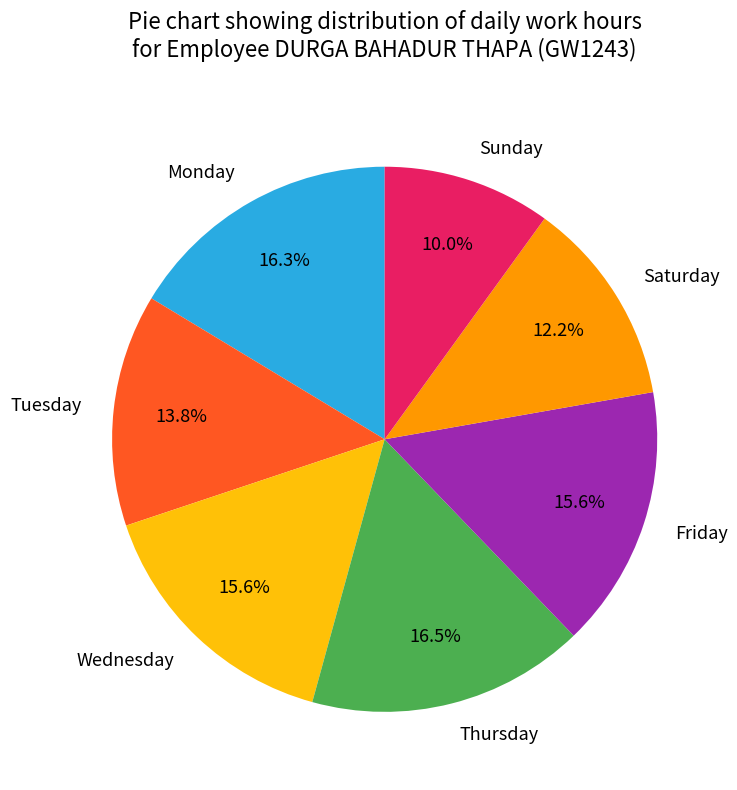

Is there any slice that represents more than half of the pie?

No